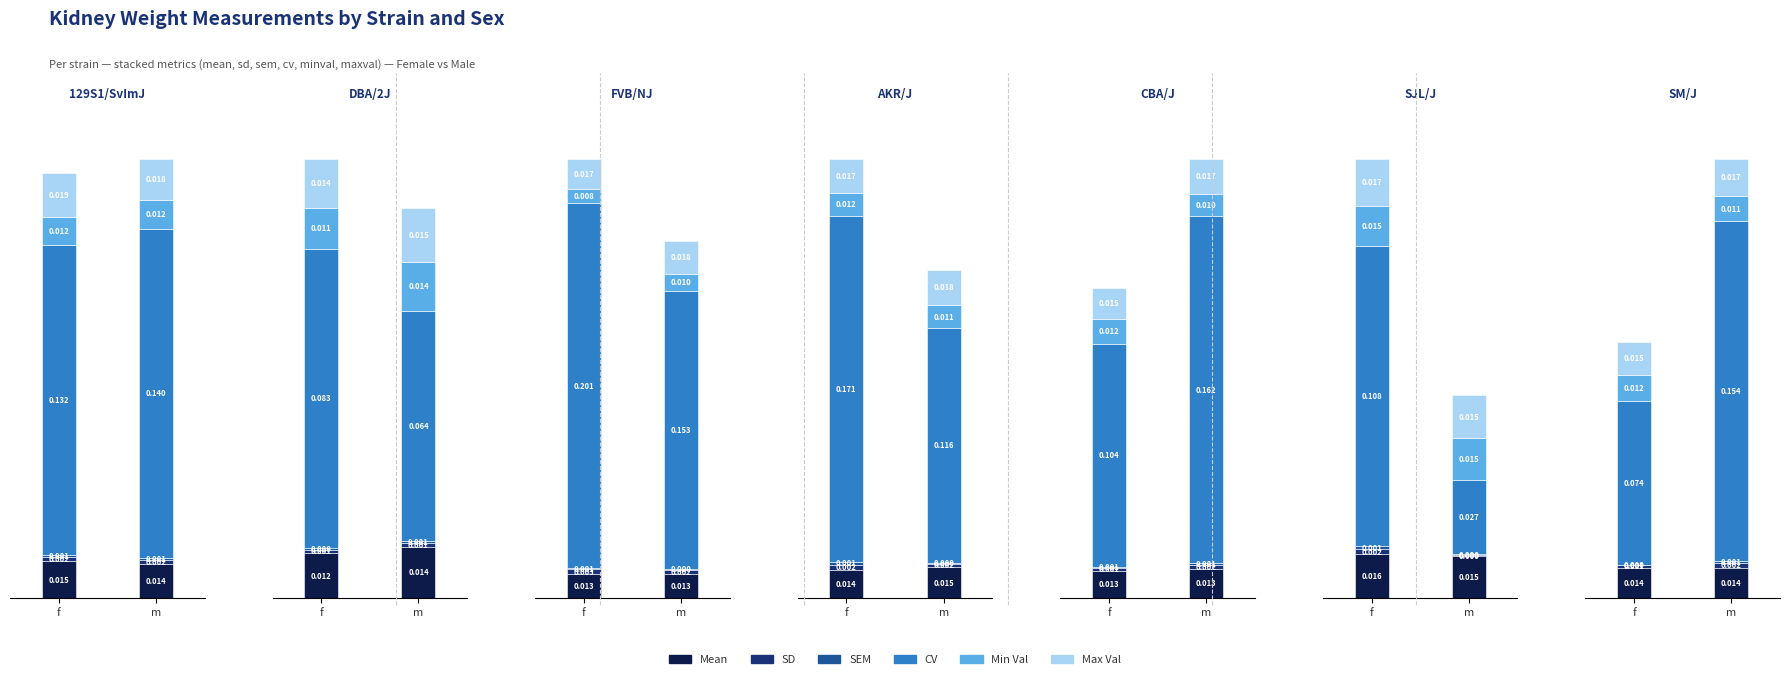

Which series has the widest spread of values?

cv